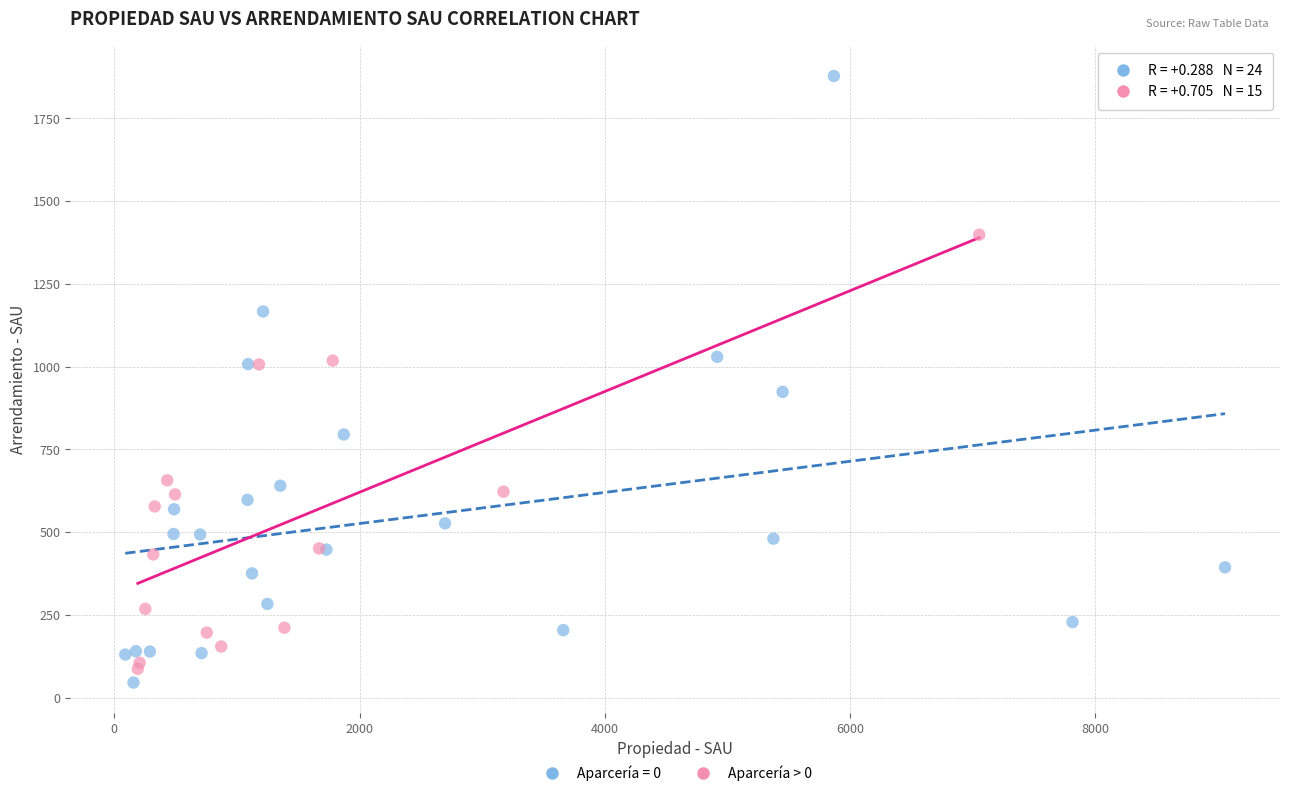

Which series reaches the maximum Y coordinate?

Aparcería = 0